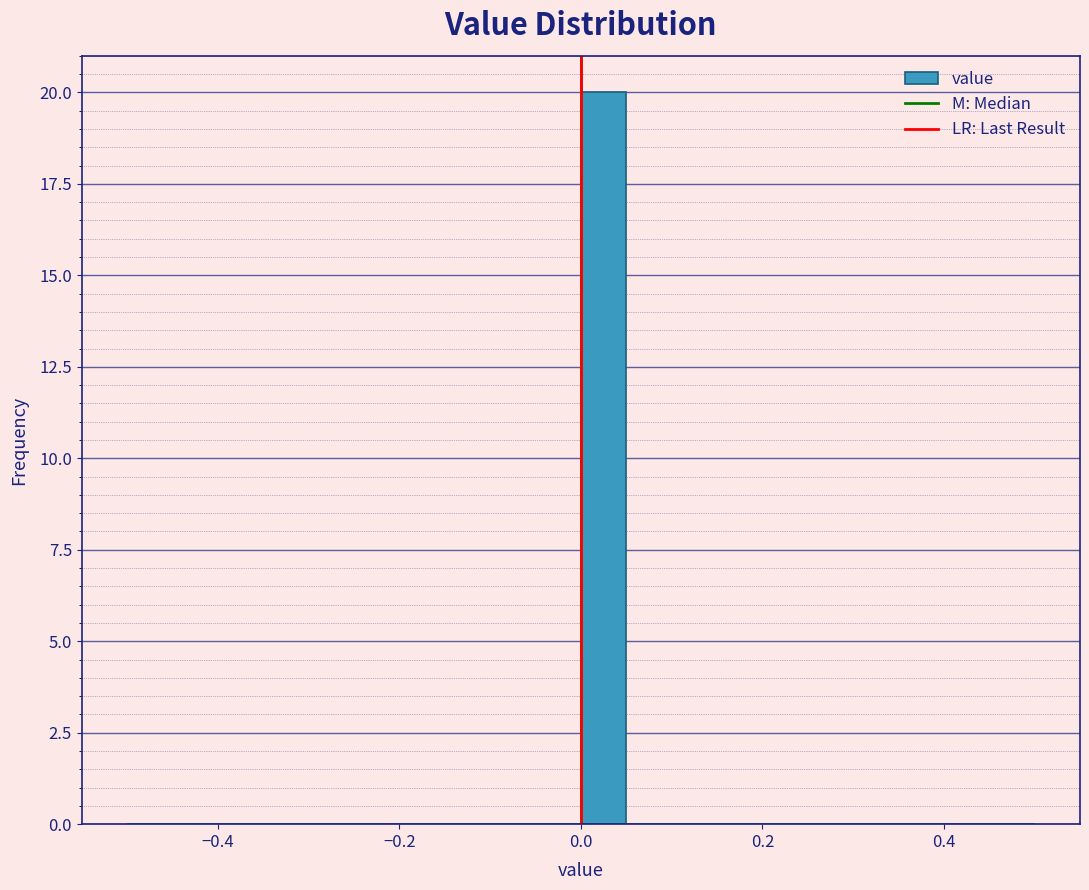

Read against the x-axis, roughly where is the centre of the tallest bar?

0.02